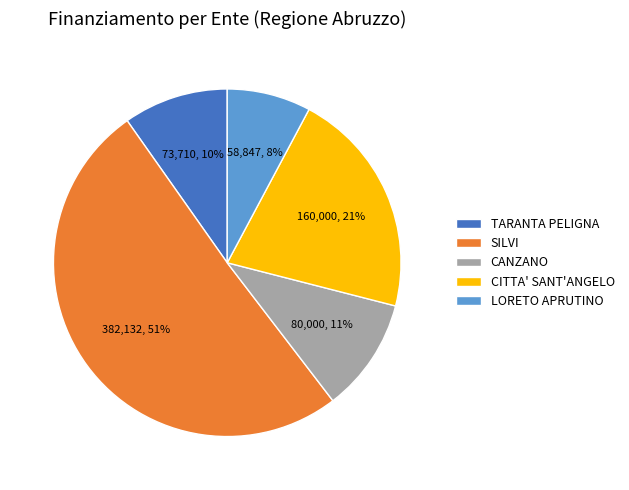

Combined, do TARANTA PELIGNA and CANZANO account for over 50%?

No